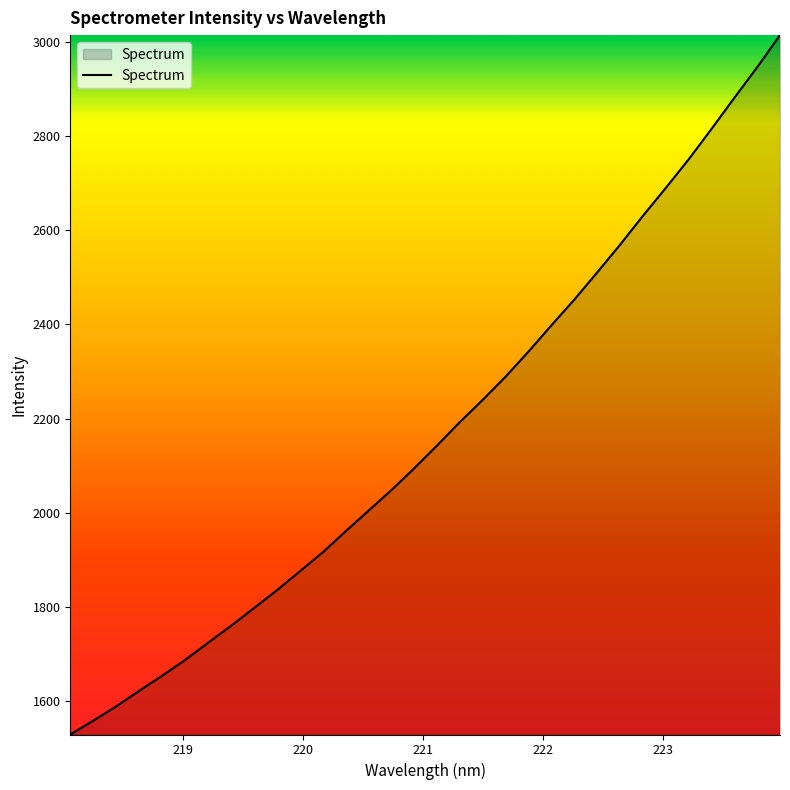

What is the minimum value shown in the chart?

1529.7